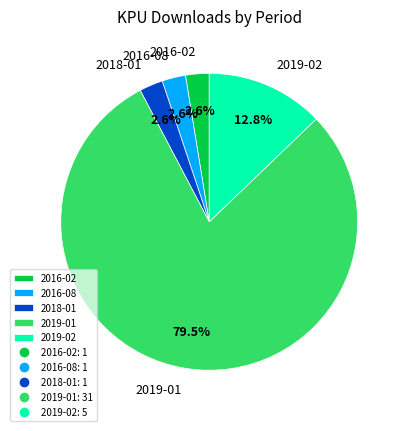

Combined, what portion of the pie is 2019-02 and 2016-02?

15.4%